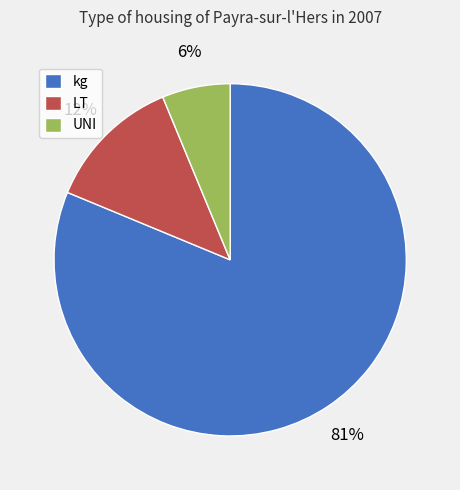

Rank the categories by value from highest to lowest.

kg, LT, UNI